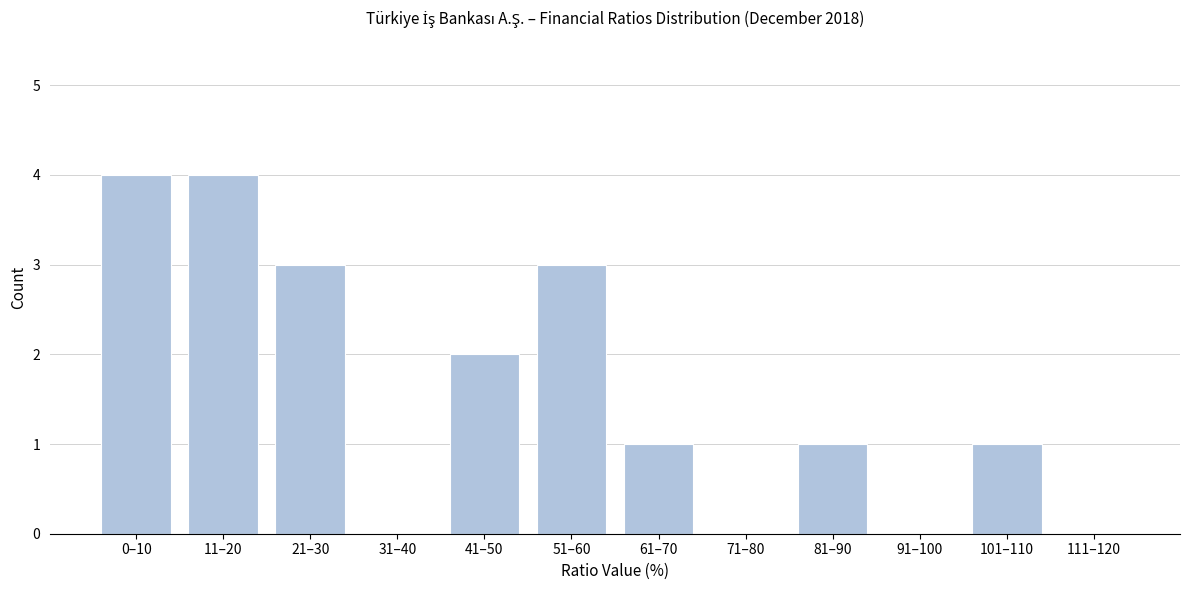

Reading right to left, extract all data points from this chart.

111–120=0	101–110=1	91–100=0	81–90=1	71–80=0	61–70=1	51–60=3	41–50=2	31–40=0	21–30=3	11–20=4	0–10=4